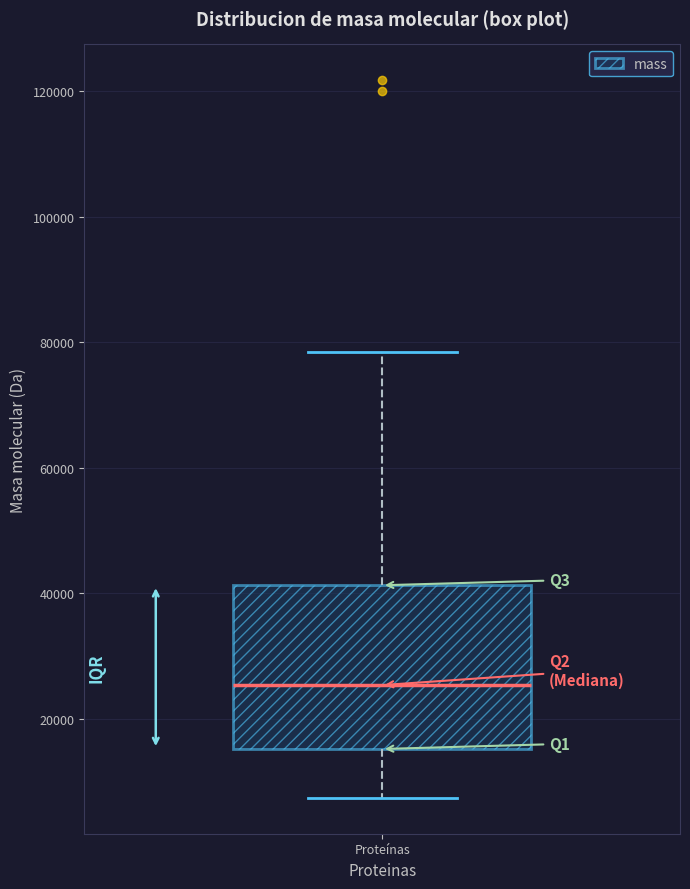

Transcribe this box plot: give where the median line is, the range the box spans, and where the two whiskers end, as read against the y-axis. The values are not printed on the chart, so give them approximately, as read against the axis.

median 26000, box 16000 to 42000, whiskers 8000 to 78000